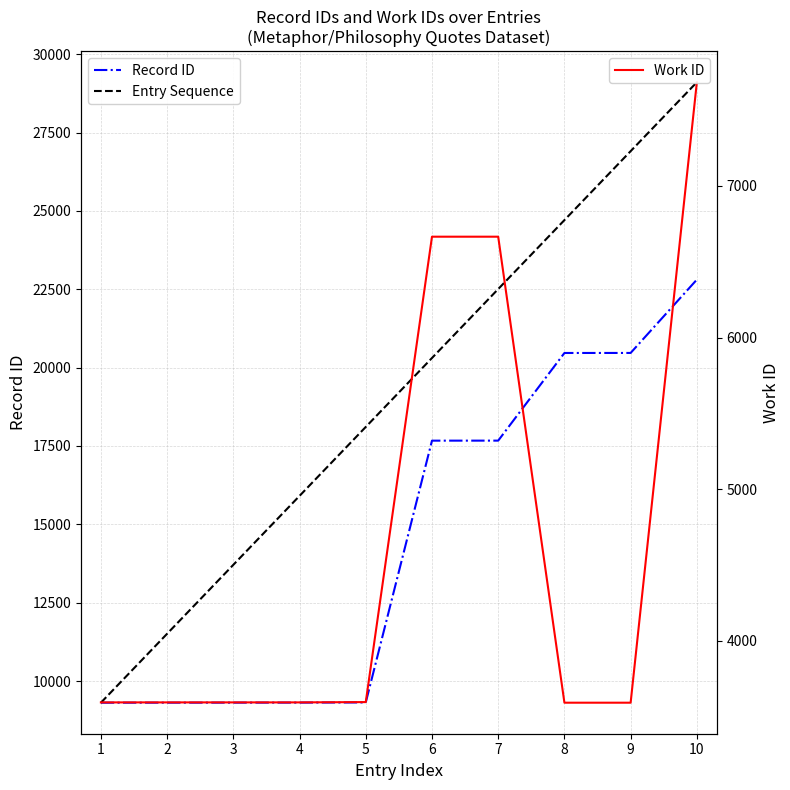

True or false: Record ID and Work ID cross at least once.

False